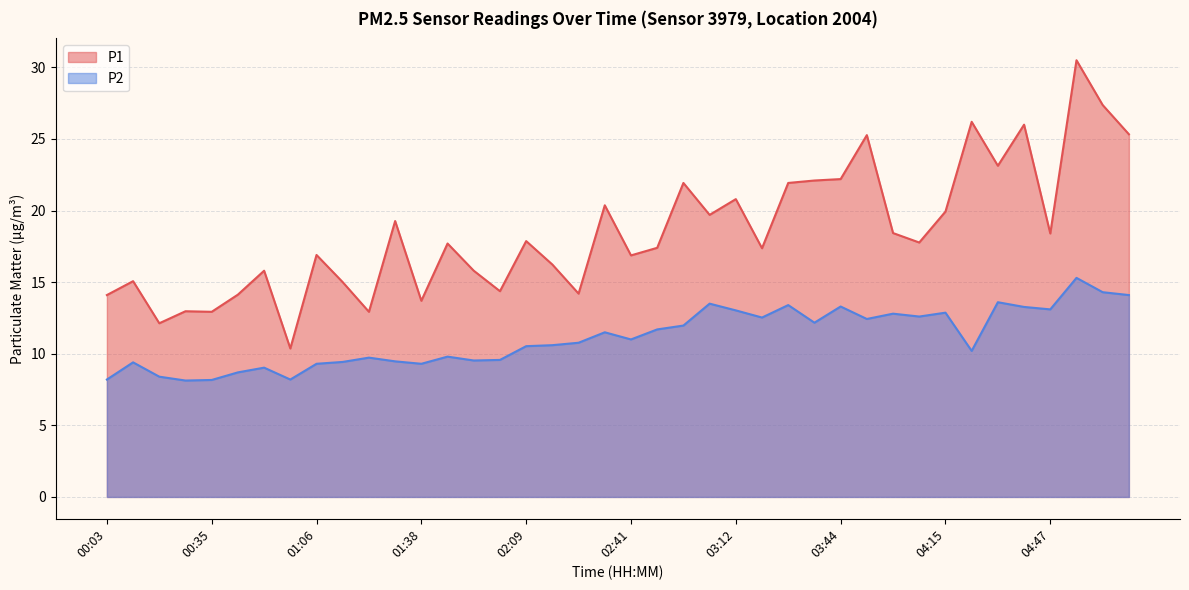

The P2 series shows 4.6 at 03:52. True or false?

False